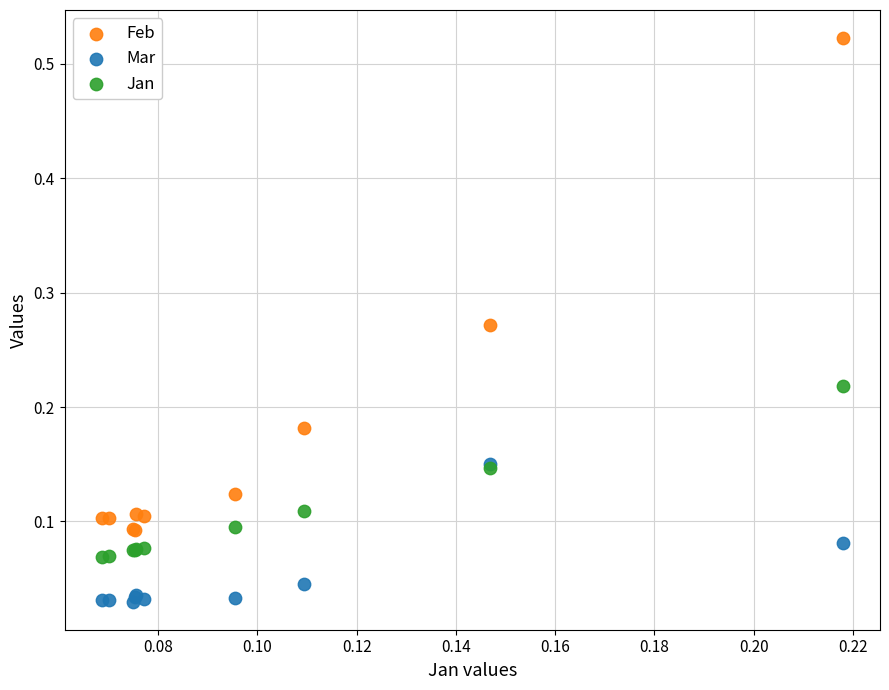

Which series has the widest spread of Y values?

Feb